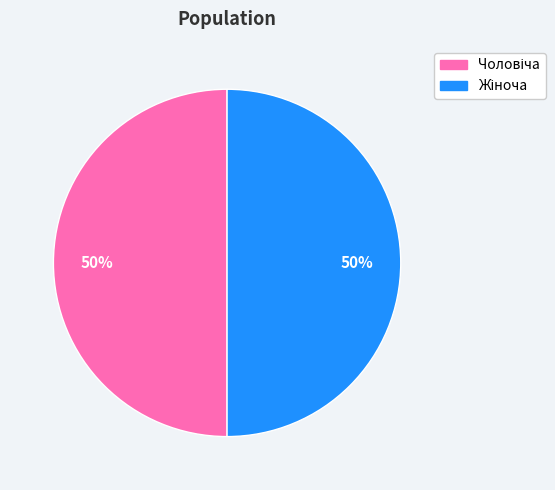

To the nearest percent, what is the average slice percentage?

50%